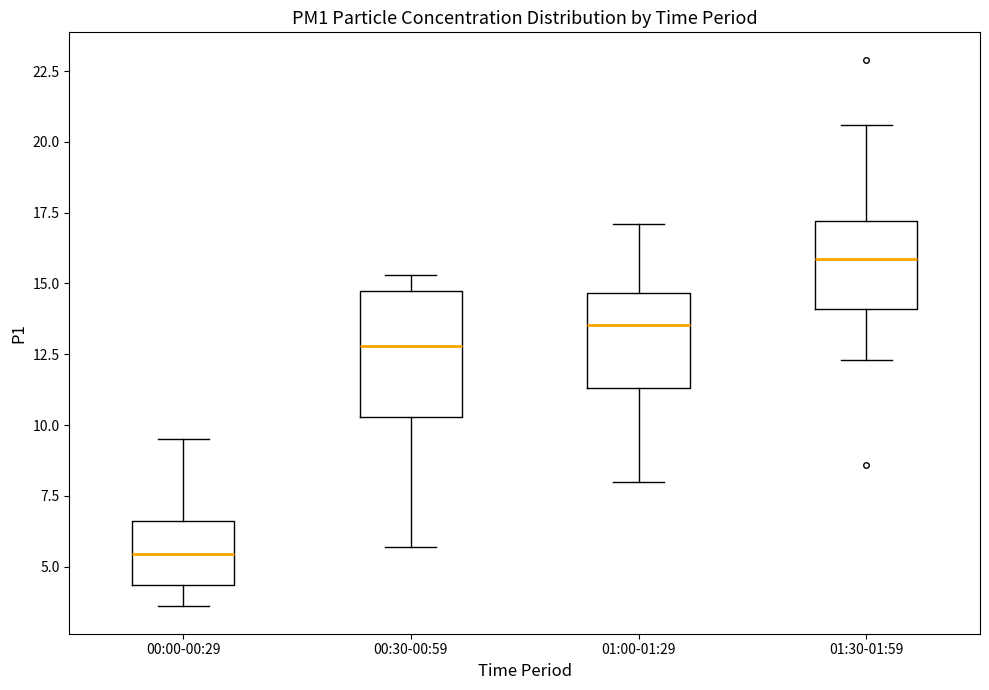

Where does the upper whisker of the box for 01:00-01:29 end on the y-axis? The values are not printed on the chart, so give them approximately, as read against the axis.

17.0